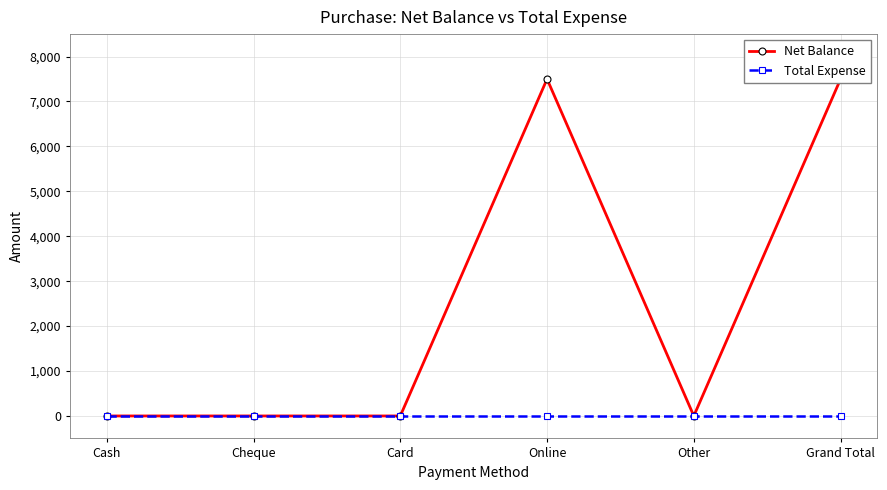

What is the label of the 1st point from the right?

Grand Total